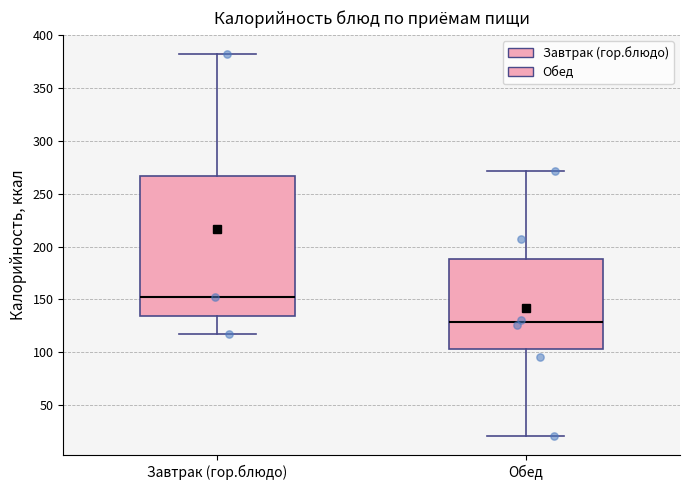

Comparing the boxes themselves (not the whiskers), which one is the tallest?

Завтрак (гор.блюдо)